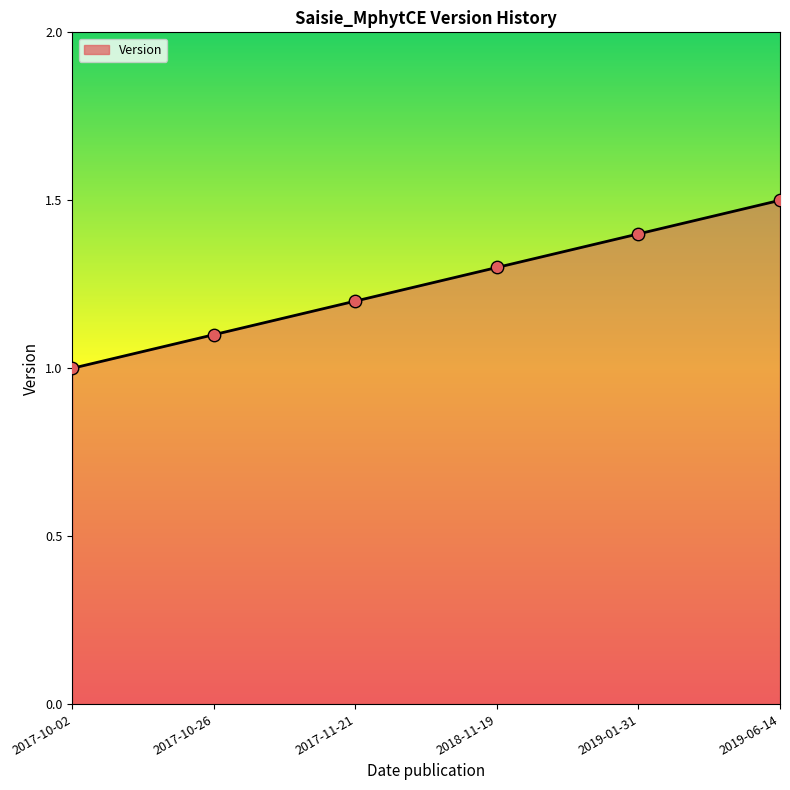

What is the ratio of the value at 2018-11-19 to the value at 2017-10-02?

1.3